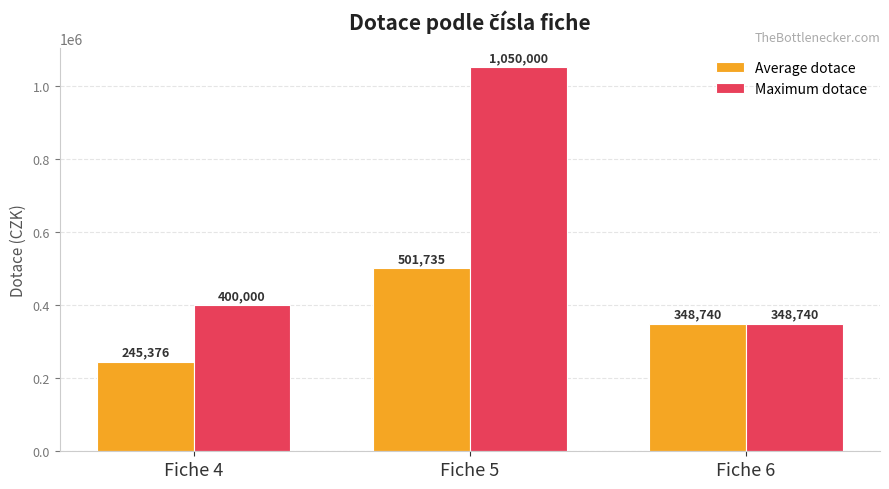

Which series changed the most between Fiche 4 and Fiche 6?

Average dotace